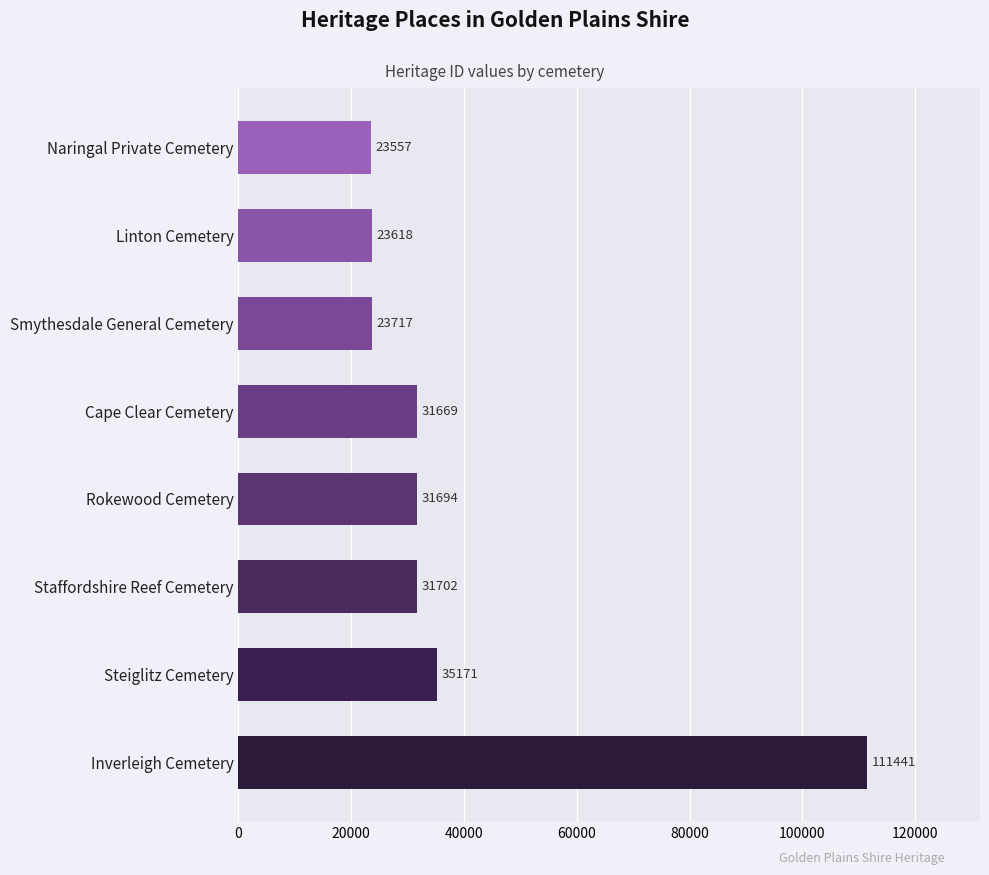

The value at Steiglitz Cemetery is 62793. True or false?

False